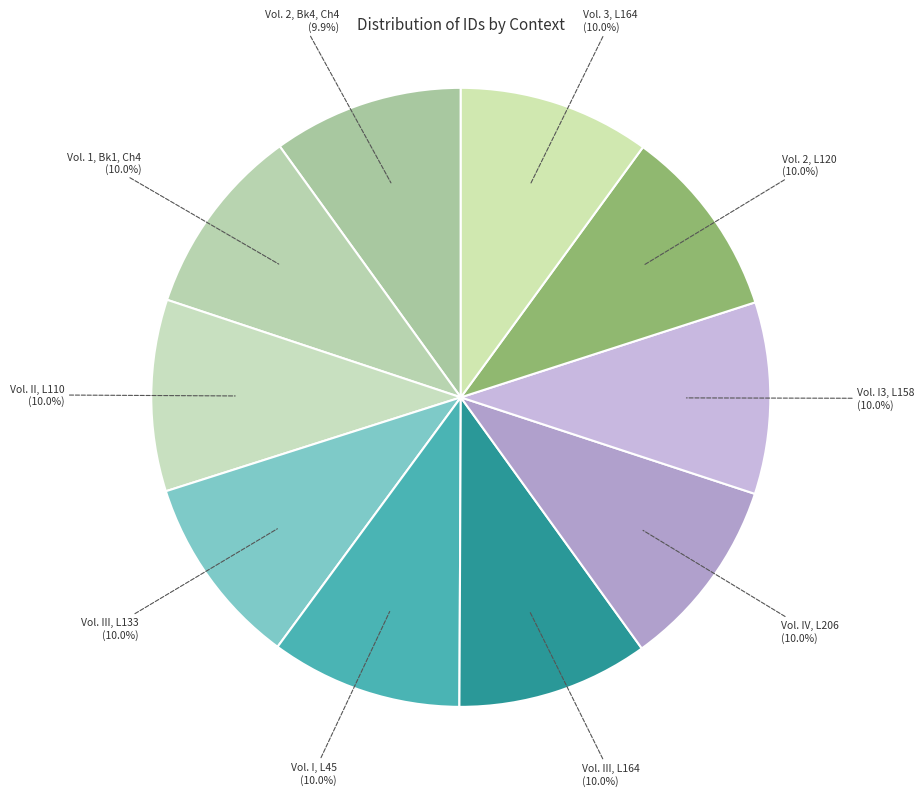

Is there any slice that represents more than half of the pie?

No